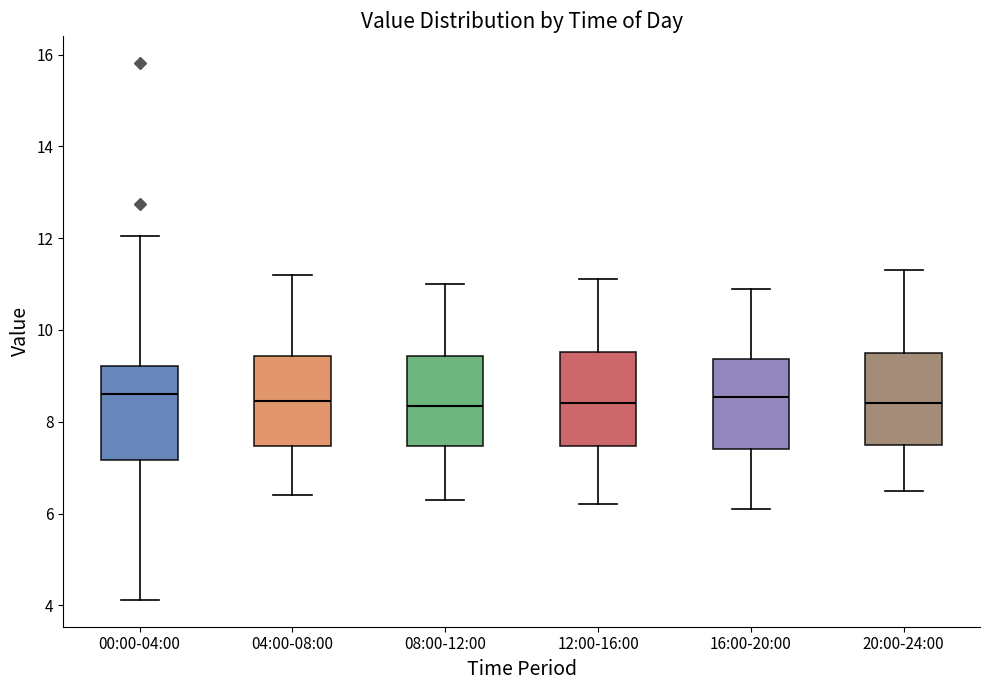

Where is the upper edge of the box for 20:00-24:00 on the y-axis? The values are not printed on the chart, so give them approximately, as read against the axis.

9.6